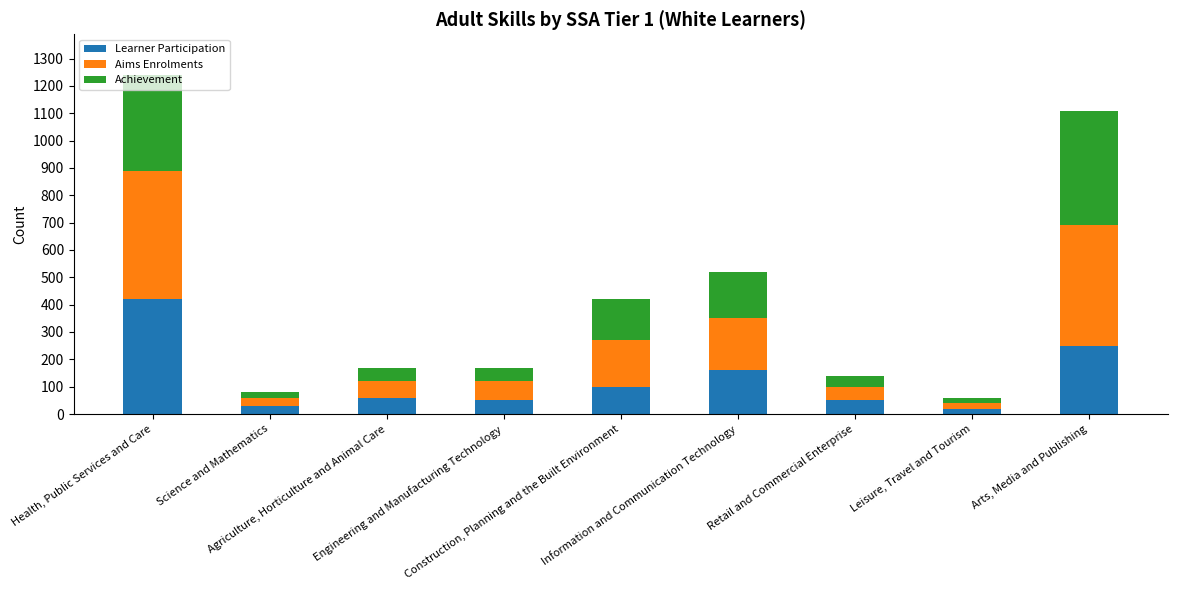

What are all the series names shown in the legend?

Learner Participation, Aims Enrolments, Achievement